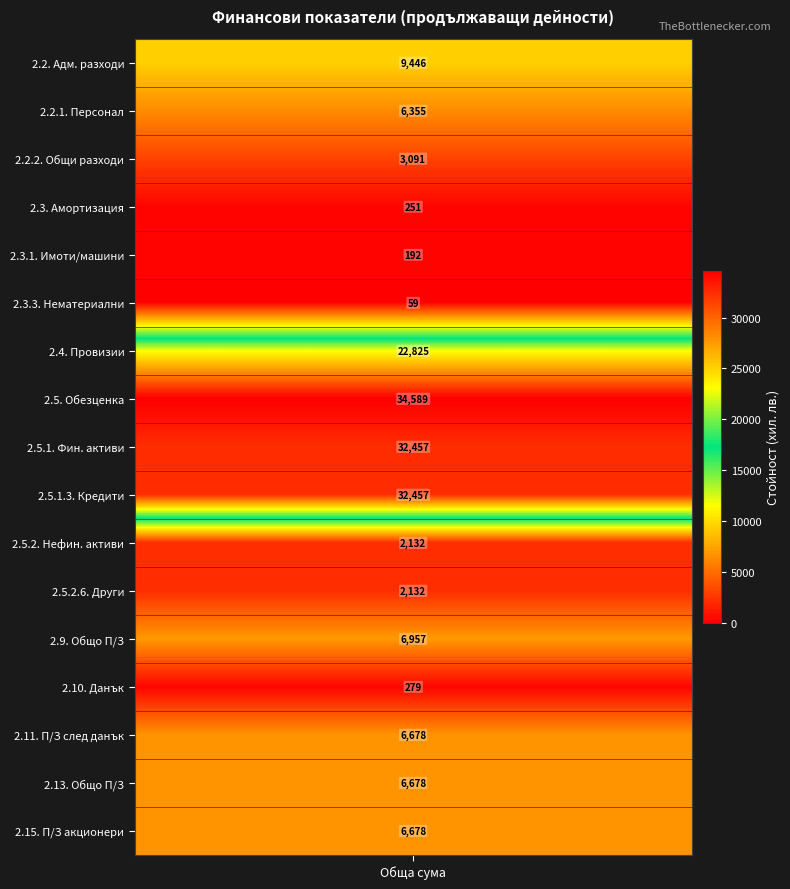

What is the minimum value shown in the chart?

59